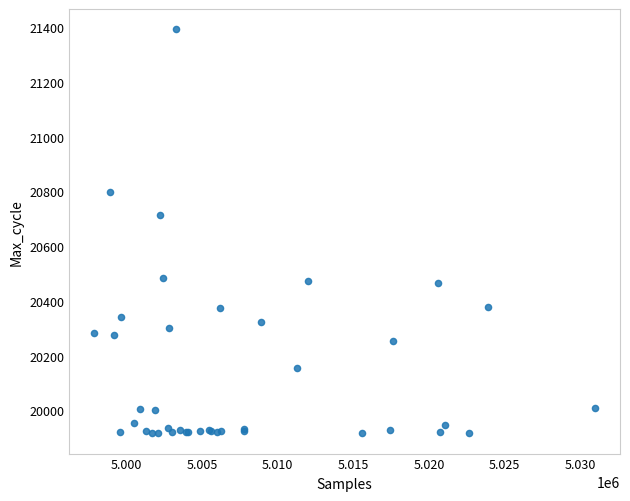

What Y value in the scatter plot is closest to 20654?

20714